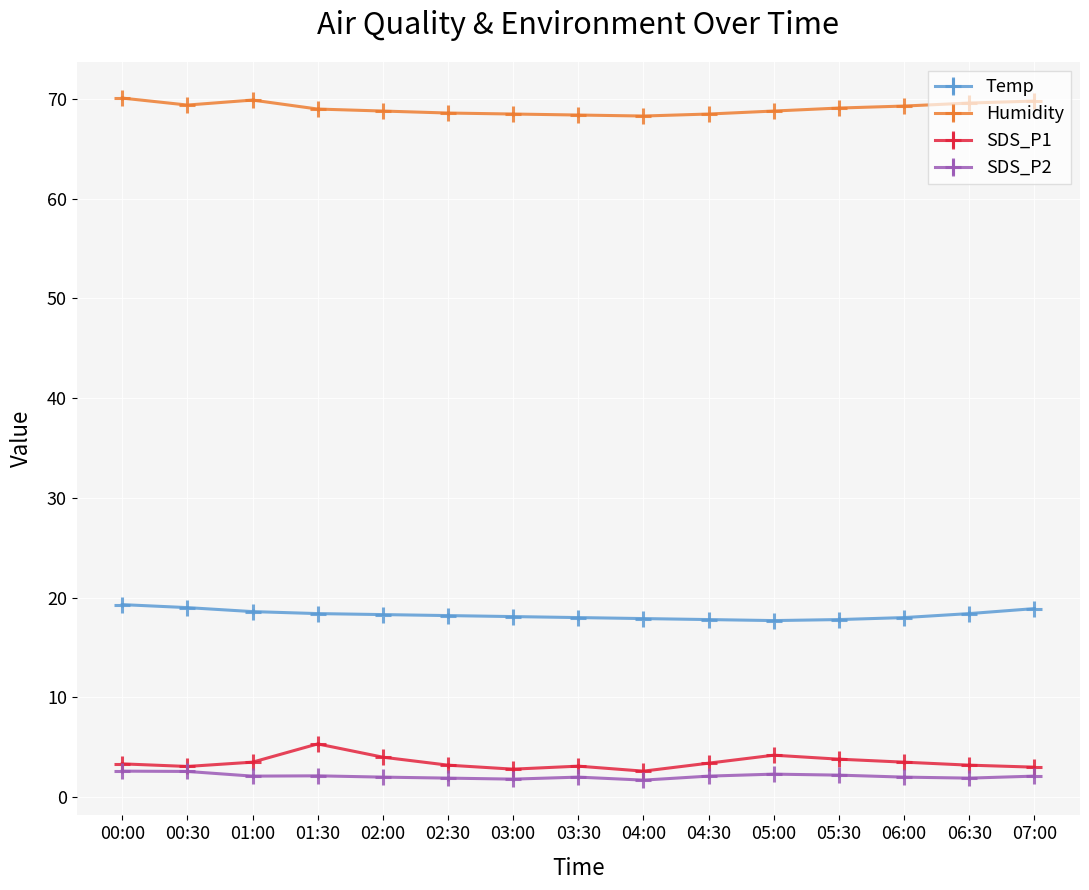

What are all the series names shown in the legend?

Temp, Humidity, SDS_P1, SDS_P2